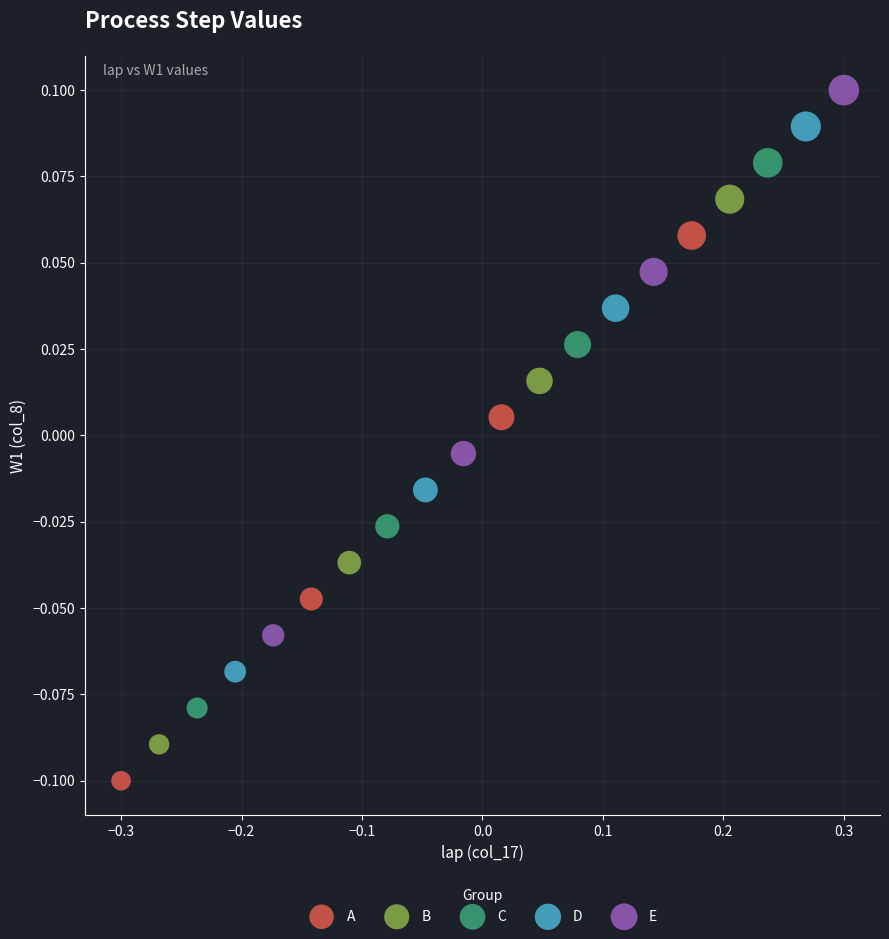

Which series contains the lowest Y value?

A